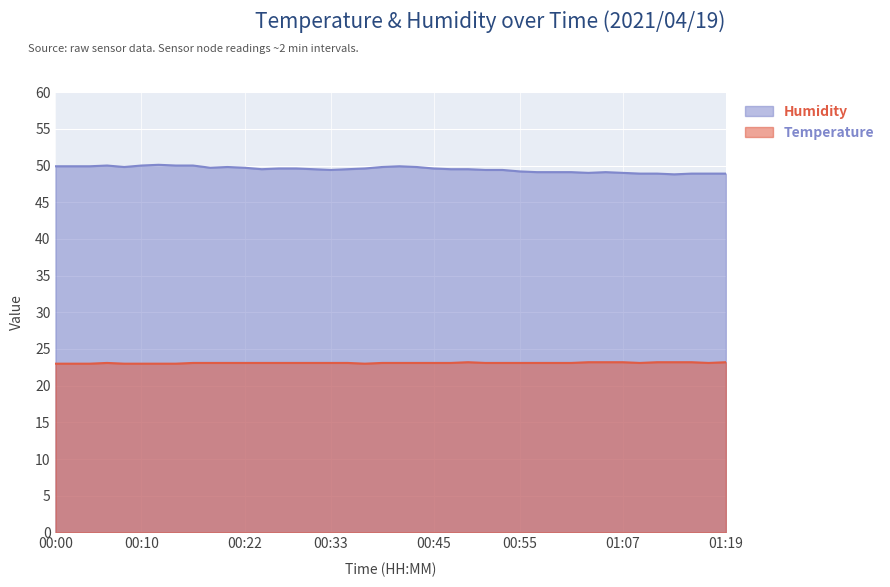

Which has a higher value, 01:09 or 01:07?

01:07